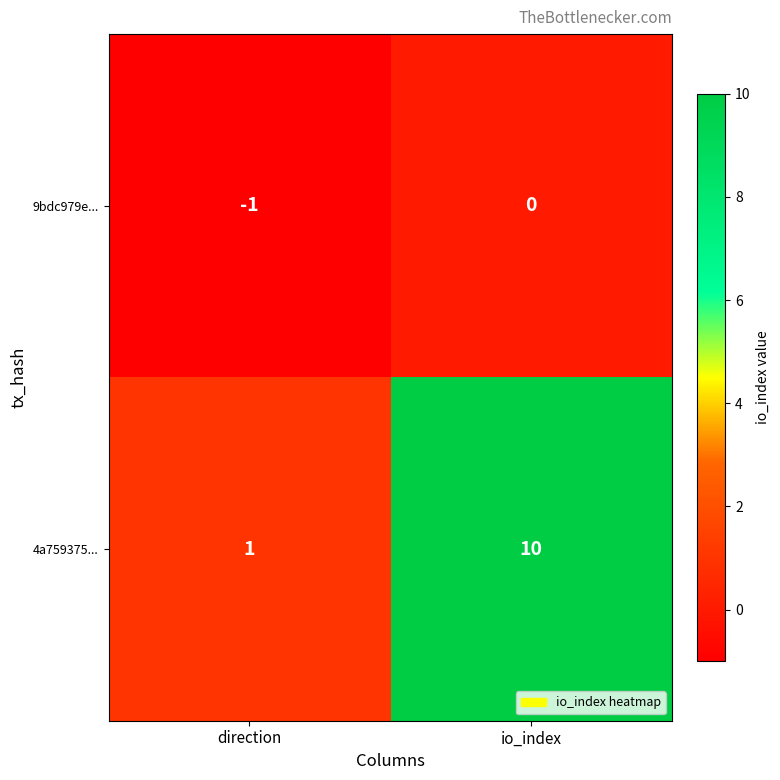

Rank the series by their average value, from lowest to highest.

9bdc979e..., 4a759375...